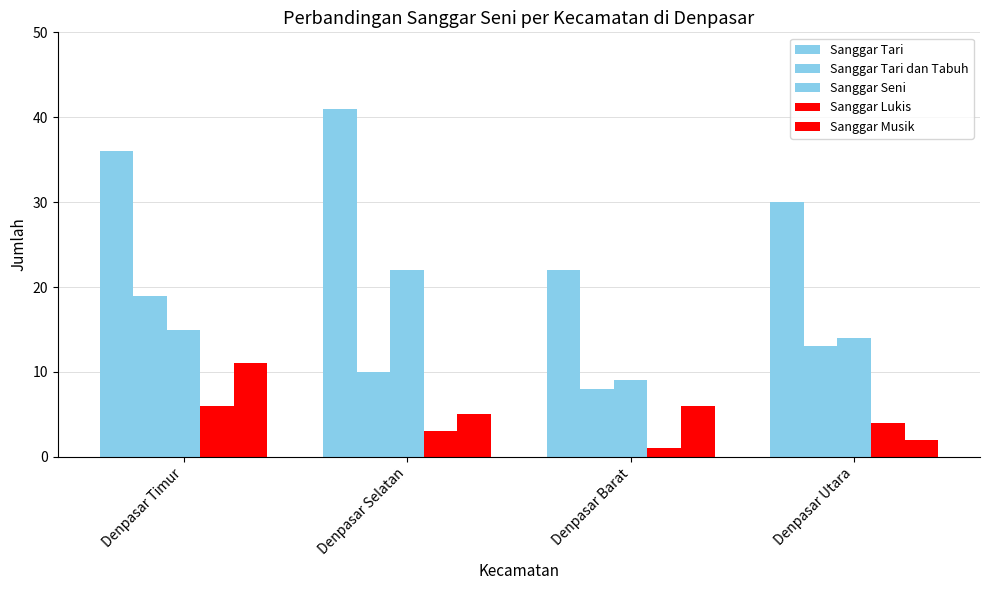

How many groups of bars are there?

4